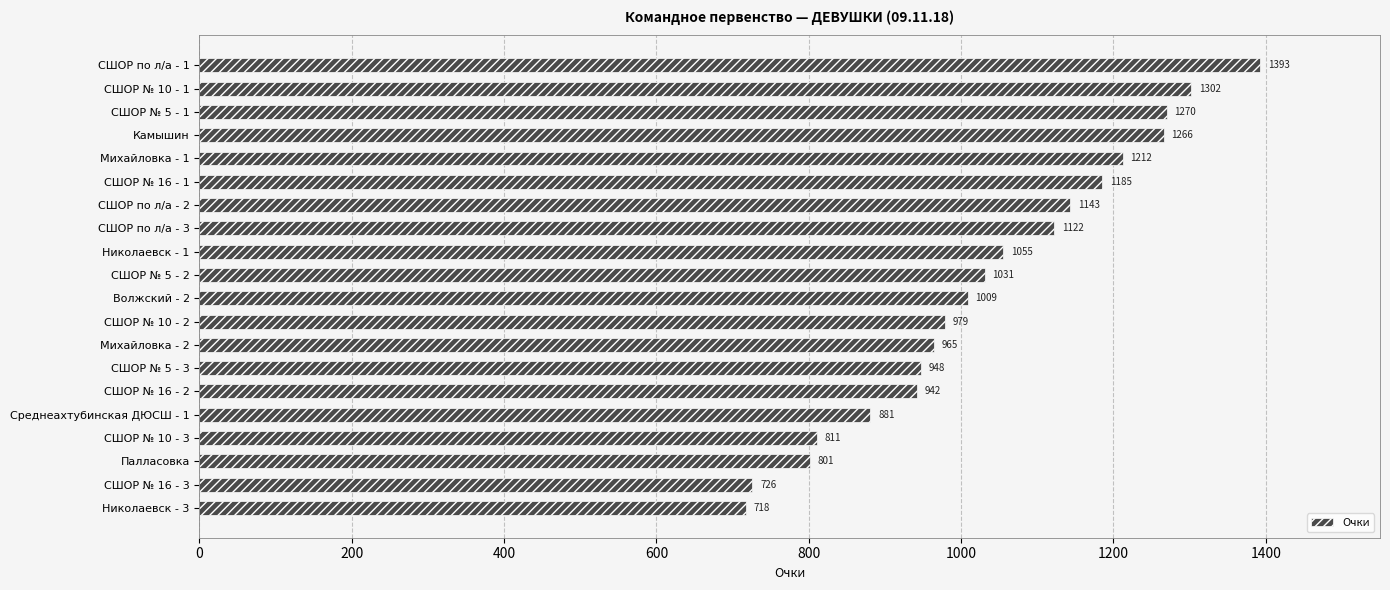

Reading top to bottom, transcribe all the data shown in this chart.

СШОР по л/а - 1=1393	СШОР № 10 - 1=1302	СШОР № 5 - 1=1270	Камышин=1266	Михайловка - 1=1212	СШОР № 16 - 1=1185	СШОР по л/а - 2=1143	СШОР по л/а - 3=1122	Николаевск - 1=1055	СШОР № 5 - 2=1031	Волжский - 2=1009	СШОР № 10 - 2=979	Михайловка - 2=965	СШОР № 5 - 3=948	СШОР № 16 - 2=942	Среднеахтубинская ДЮСШ - 1=881	СШОР № 10 - 3=811	Палласовка=801	СШОР № 16 - 3=726	Николаевск - 3=718